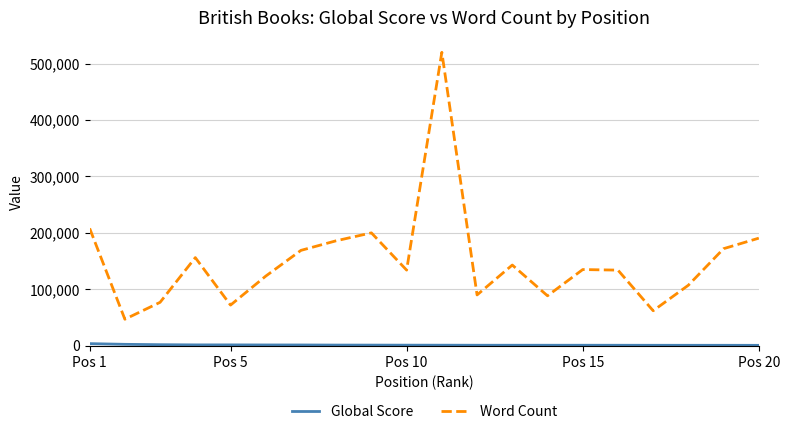

Which series has the largest total across all categories?

Word Count